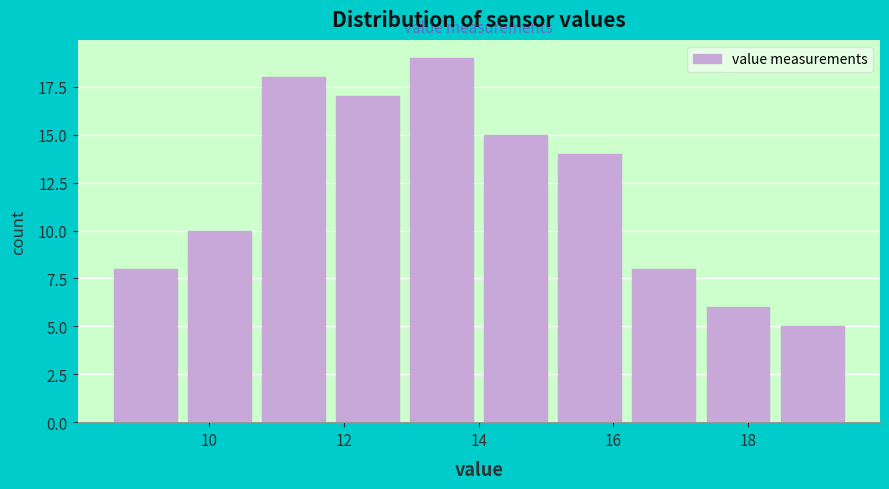

Reading left to right, list every bar in this chart as the range it spans on the x-axis followed by its height. Neither the bar edges nor the heights are printed on the chart, so give them approximately, as read against the axes.

8.5 to 9.6: 8
9.6 to 10.7: 10
10.7 to 11.8: 18
11.8 to 12.9: 17
12.9 to 14.0: 19
14.0 to 15.1: 15
15.1 to 16.2: 14
16.2 to 17.3: 8
17.3 to 18.4: 6
18.4 to 19.5: 5